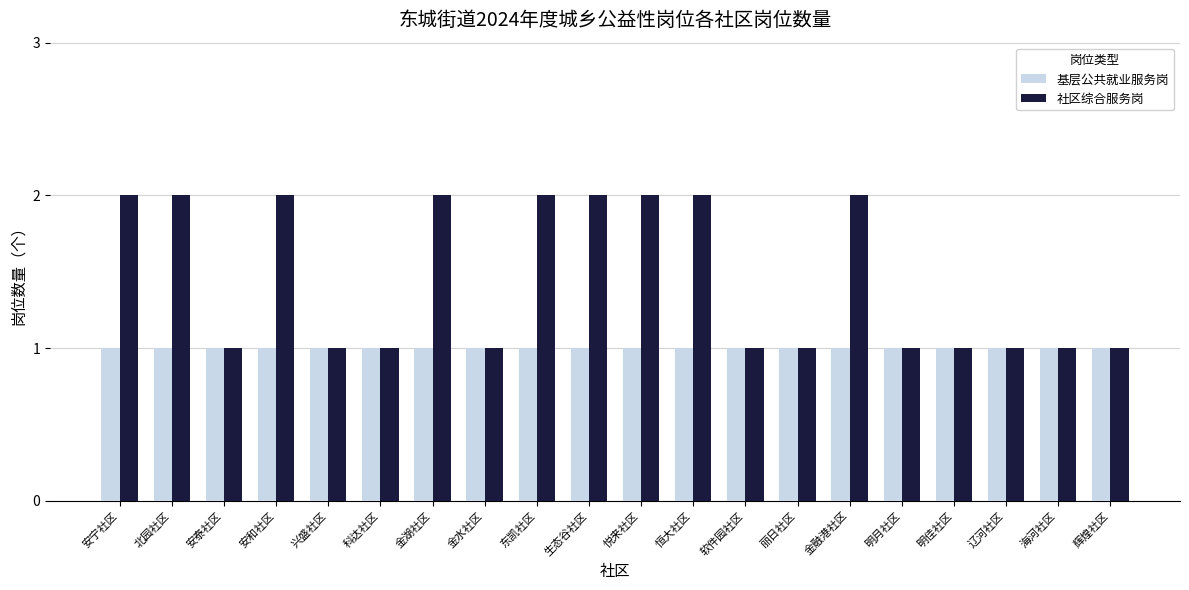

The 基层公共就业服务岗 series shows 2 at 兴盛社区. True or false?

False